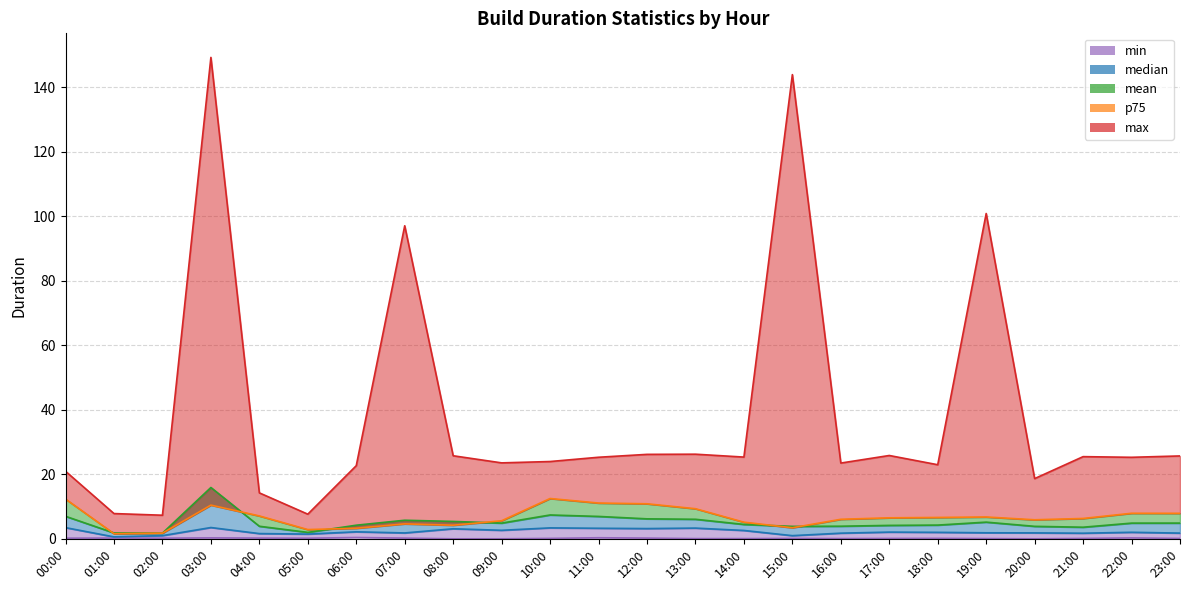

What is the label of the 3rd point from the left?

02:00